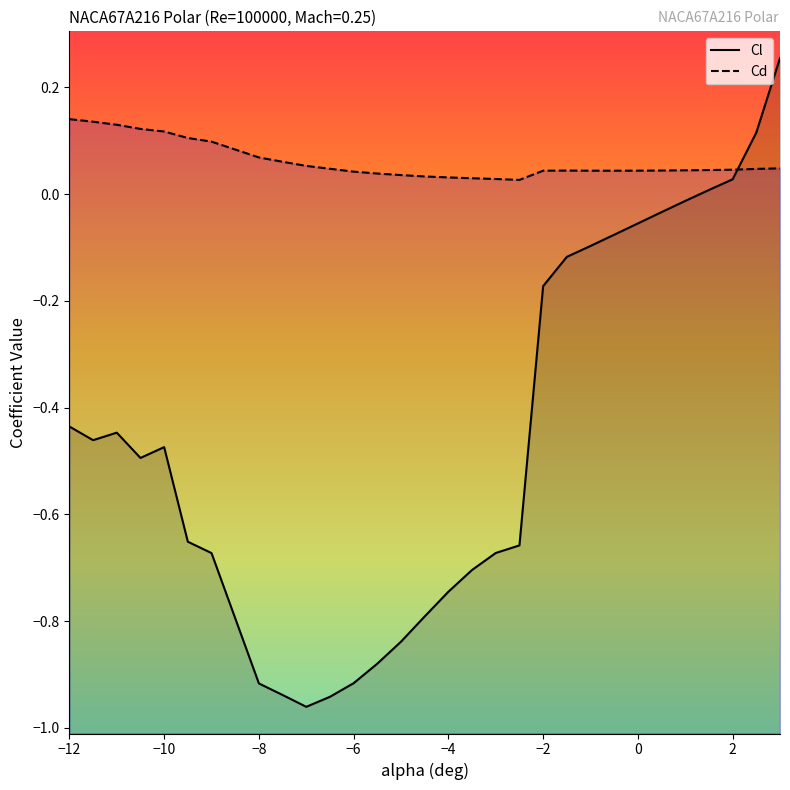

How many Cd values are between 0 and 1?

30